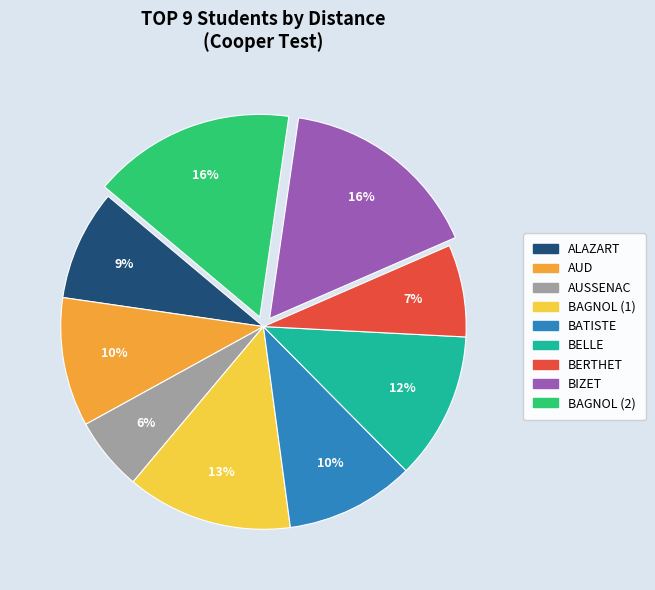

Is there any slice that represents more than half of the pie?

No